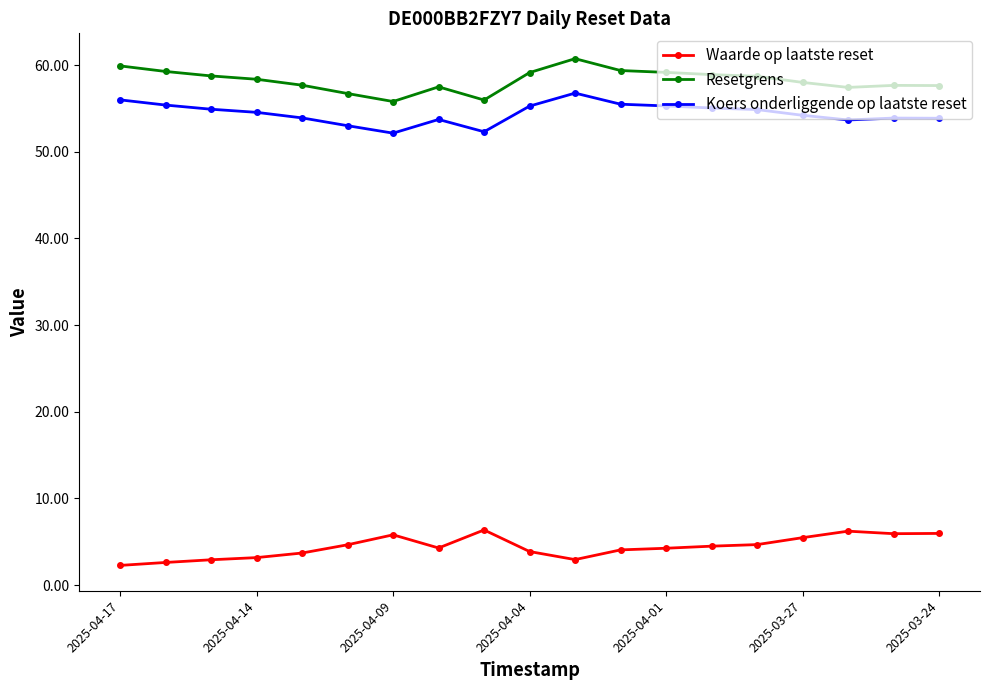

What is the maximum value shown in the chart?

60.7